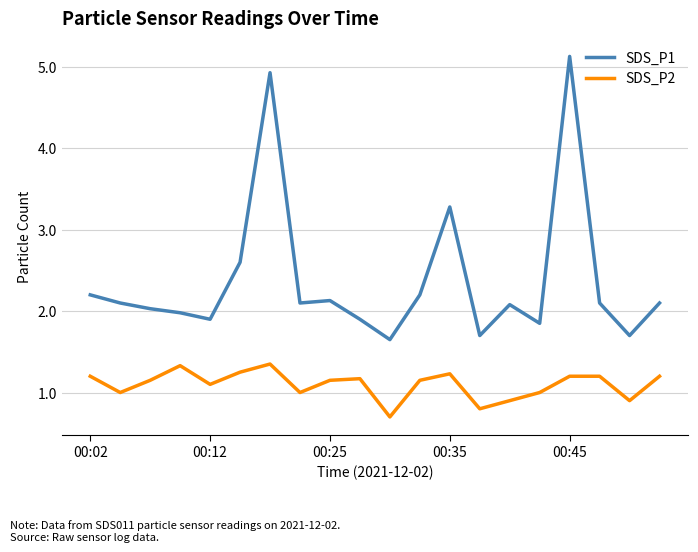

What is the smallest value displayed?

0.7